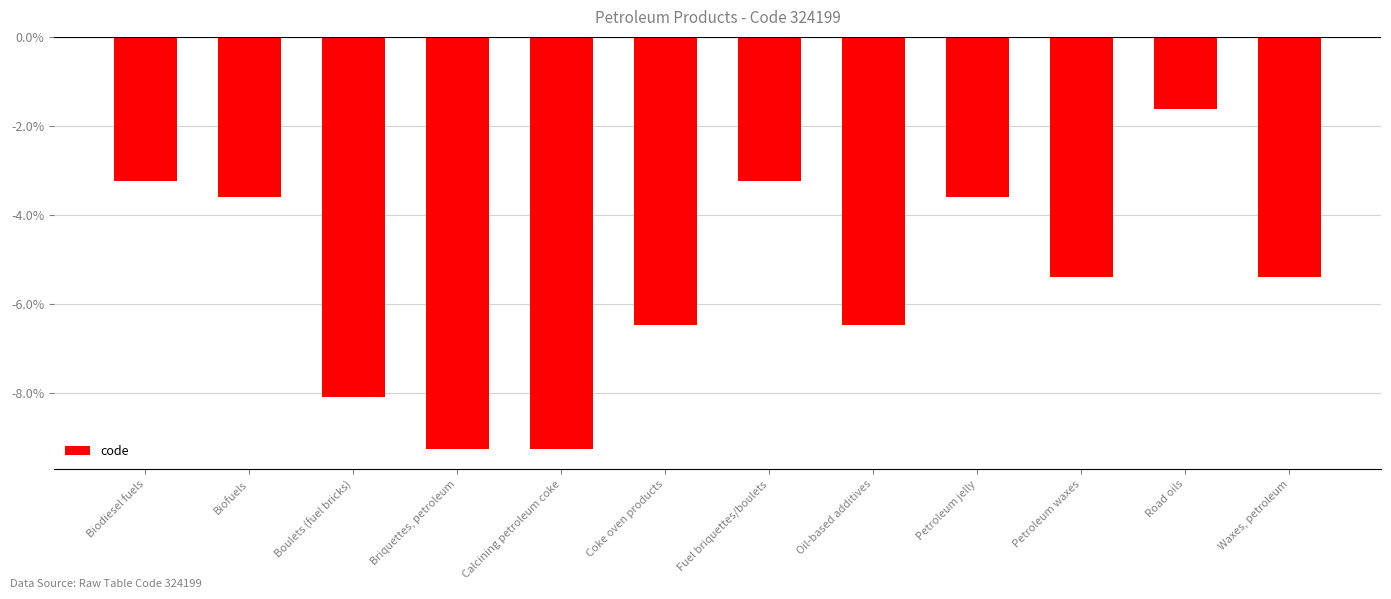

Count the number of categories in the chart.

12